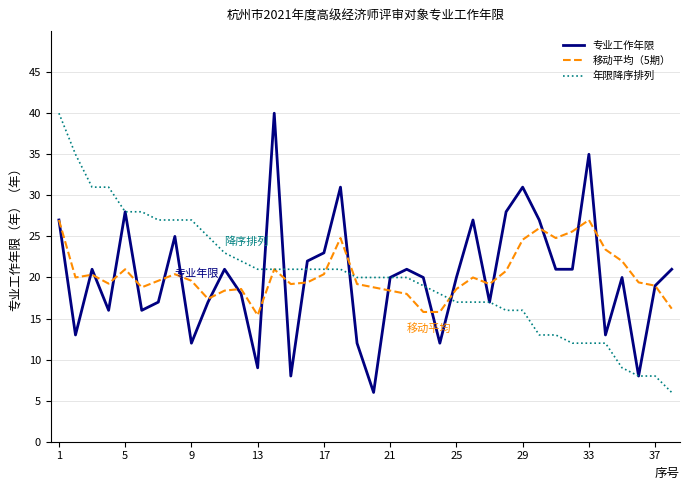

What is the minimum value shown in the chart?

6.0